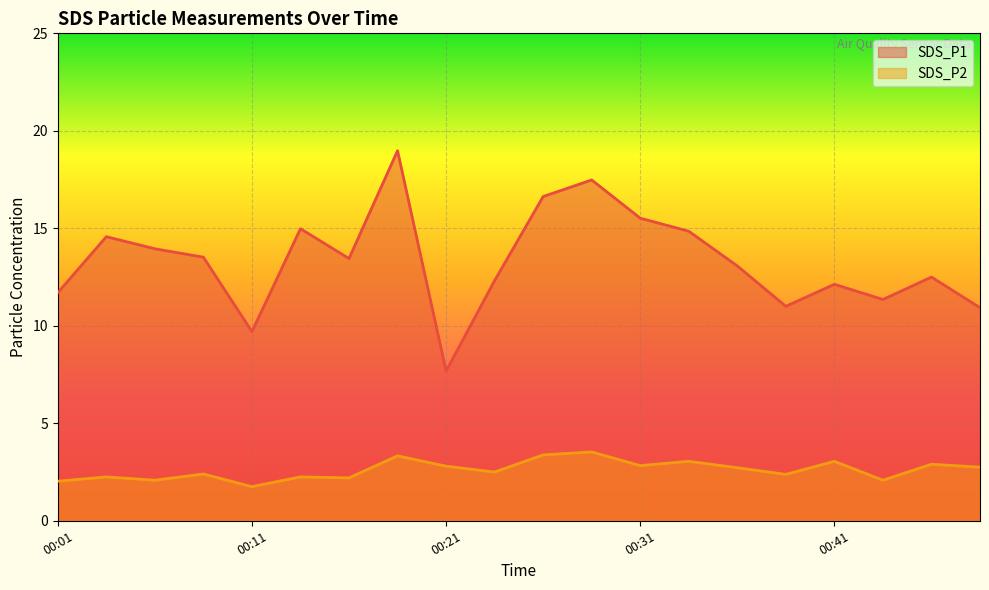

Which series has the largest total across all categories?

SDS_P1